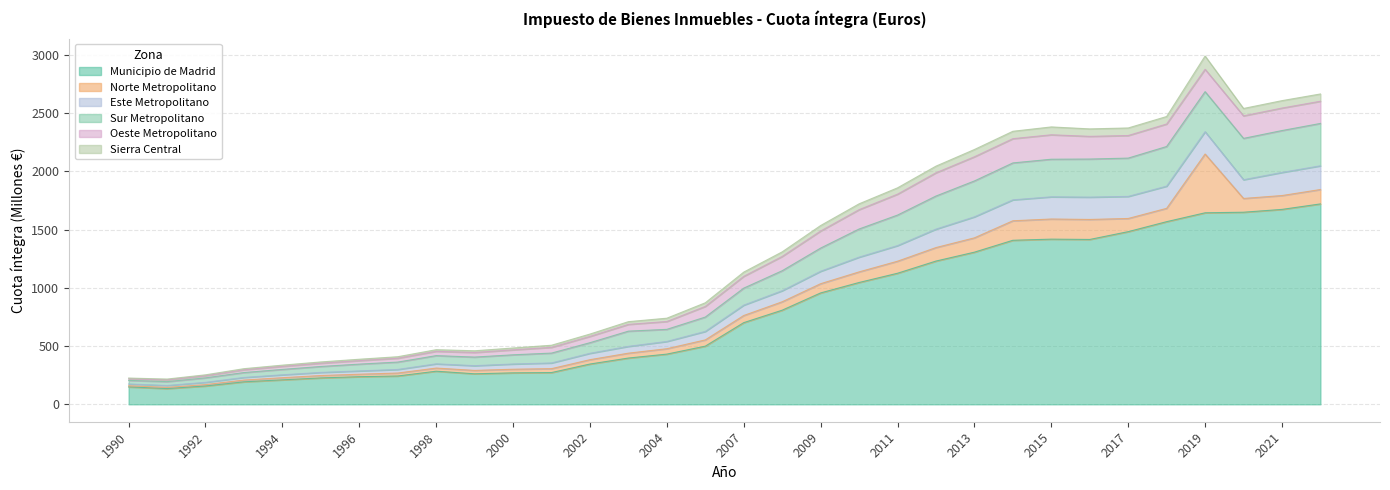

True or false: Este Metropolitano and Municipio de Madrid cross at least once.

False